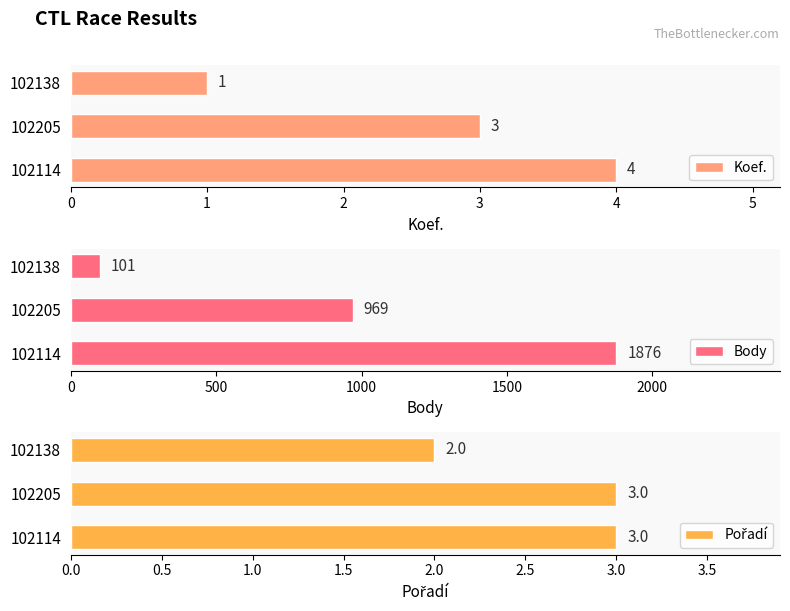

How many Koef. values are between 1 and 4?

3